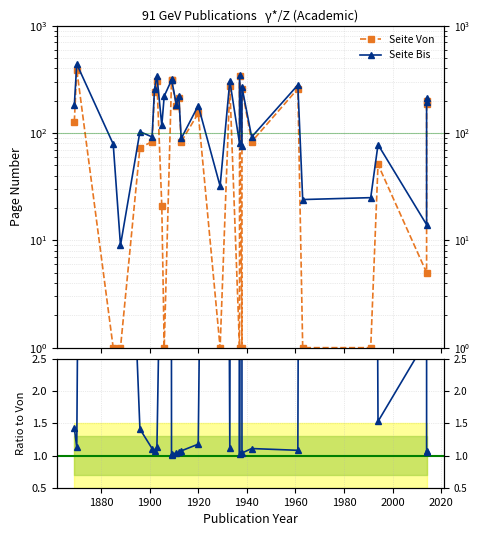

True or false: Ratio Bis/Von has more than 0 points higher than both neighbors.

True